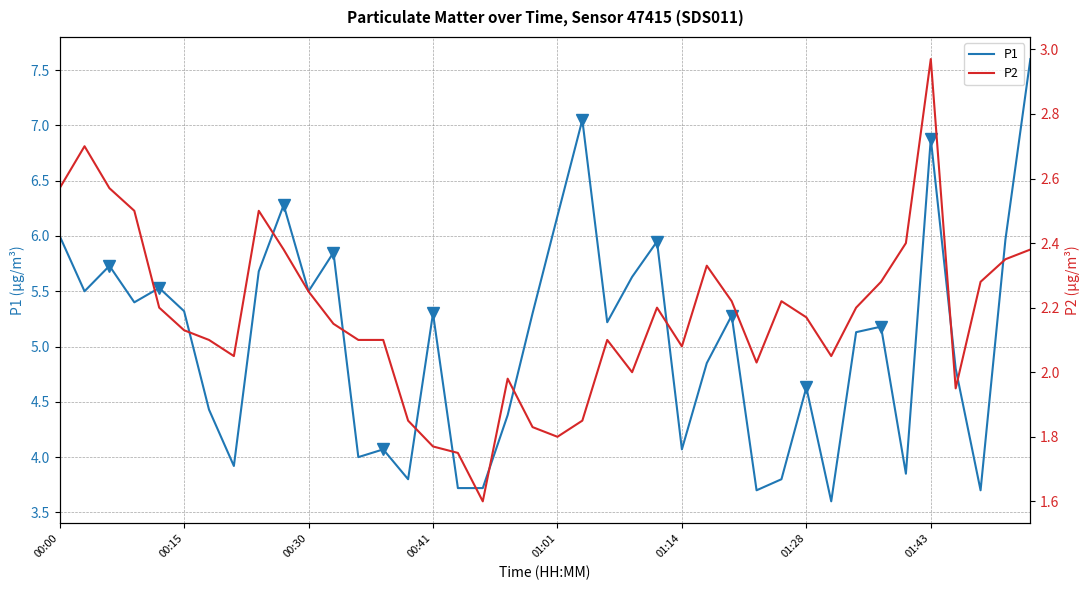

How many values in the P2 series are below 2?

9